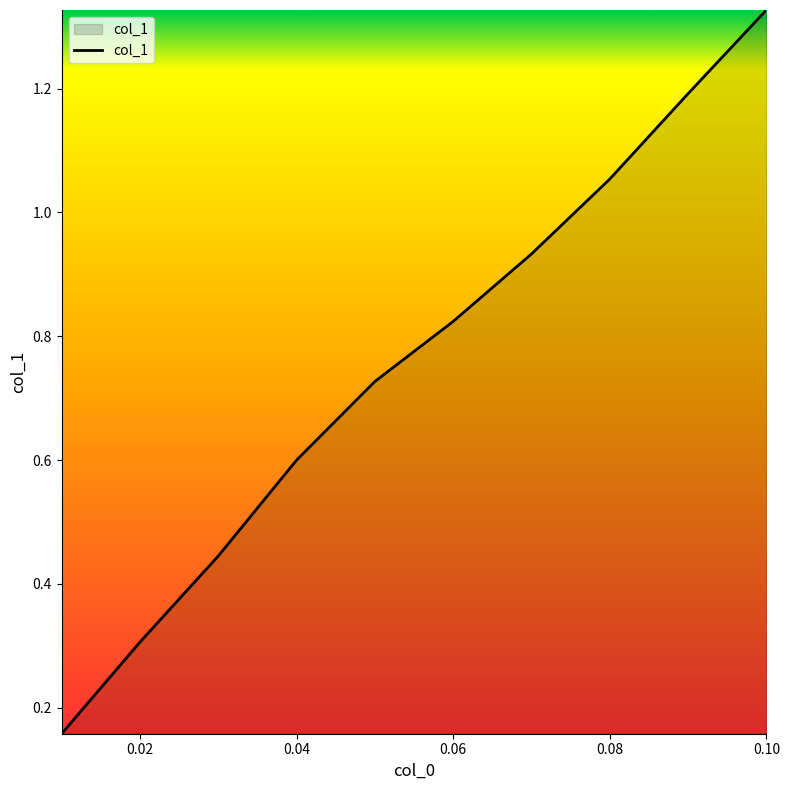

What is the difference between the maximum and minimum values?

1.2